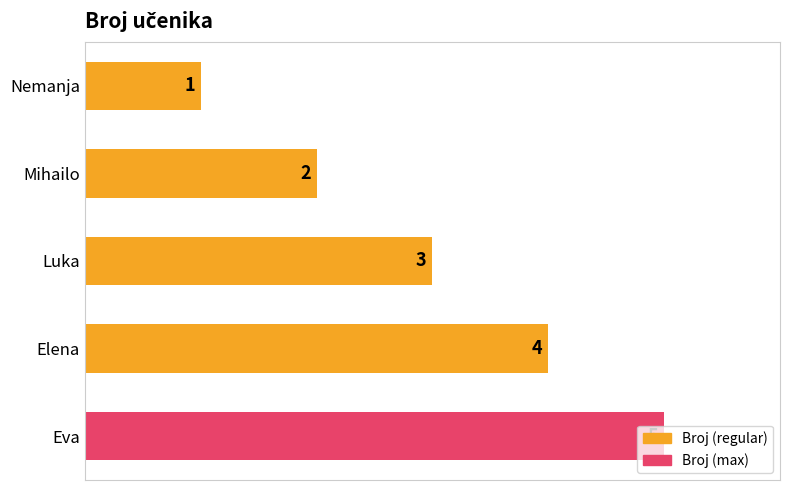

Rank the categories by value from highest to lowest.

Eva, Elena, Luka, Mihailo, Nemanja